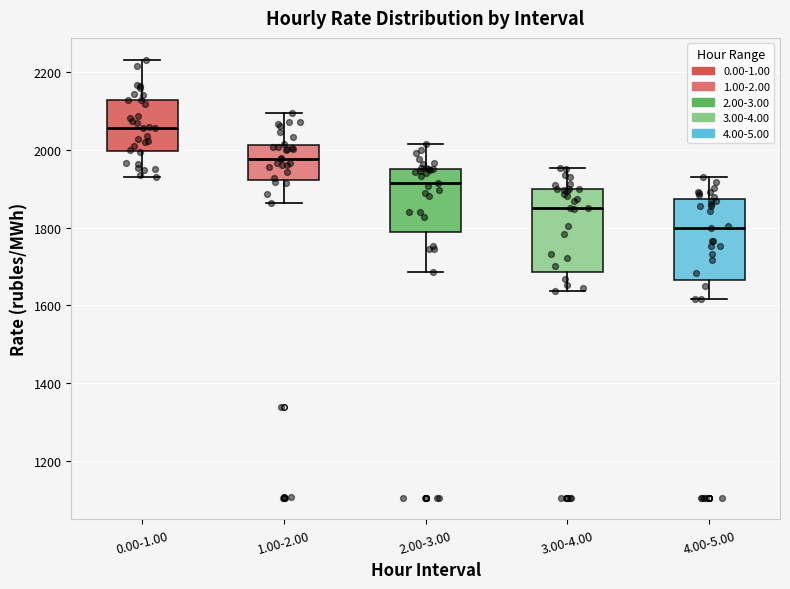

Reading left to right, read every box against the y-axis: the position of its median line, the range the box covers, and the ends of its whiskers. The values are not printed on the chart, so give them approximately, as read against the axis.

0.00-1.00: median 2060, box 2000 to 2120, whiskers 1920 to 2240
1.00-2.00: median 1980, box 1920 to 2020, whiskers 1860 to 2100
2.00-3.00: median 1920, box 1780 to 1960, whiskers 1680 to 2020
3.00-4.00: median 1860, box 1680 to 1900, whiskers 1640 to 1960
4.00-5.00: median 1800, box 1660 to 1880, whiskers 1620 to 1920